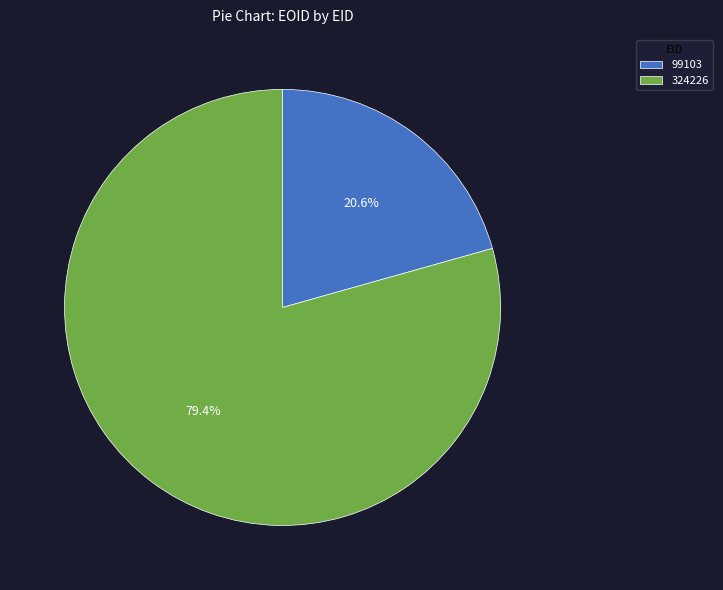

The 324226 slice represents 91% of the pie. True or false?

False